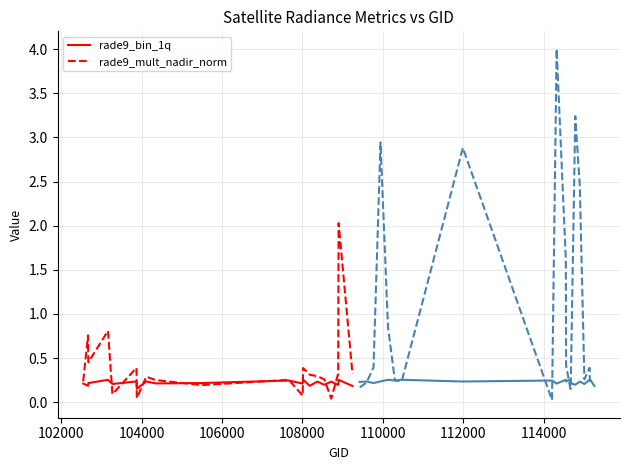

True or false: rade9_bin_1q and rade9_mult_nadir_norm intersect in this chart.

True